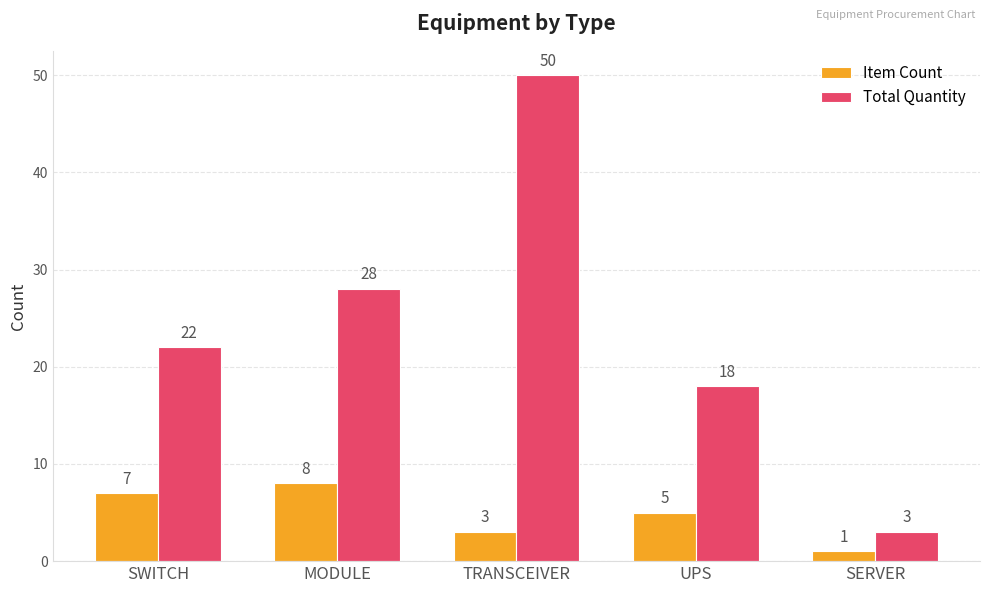

What is the difference between the Item Count values at SWITCH and UPS?

2